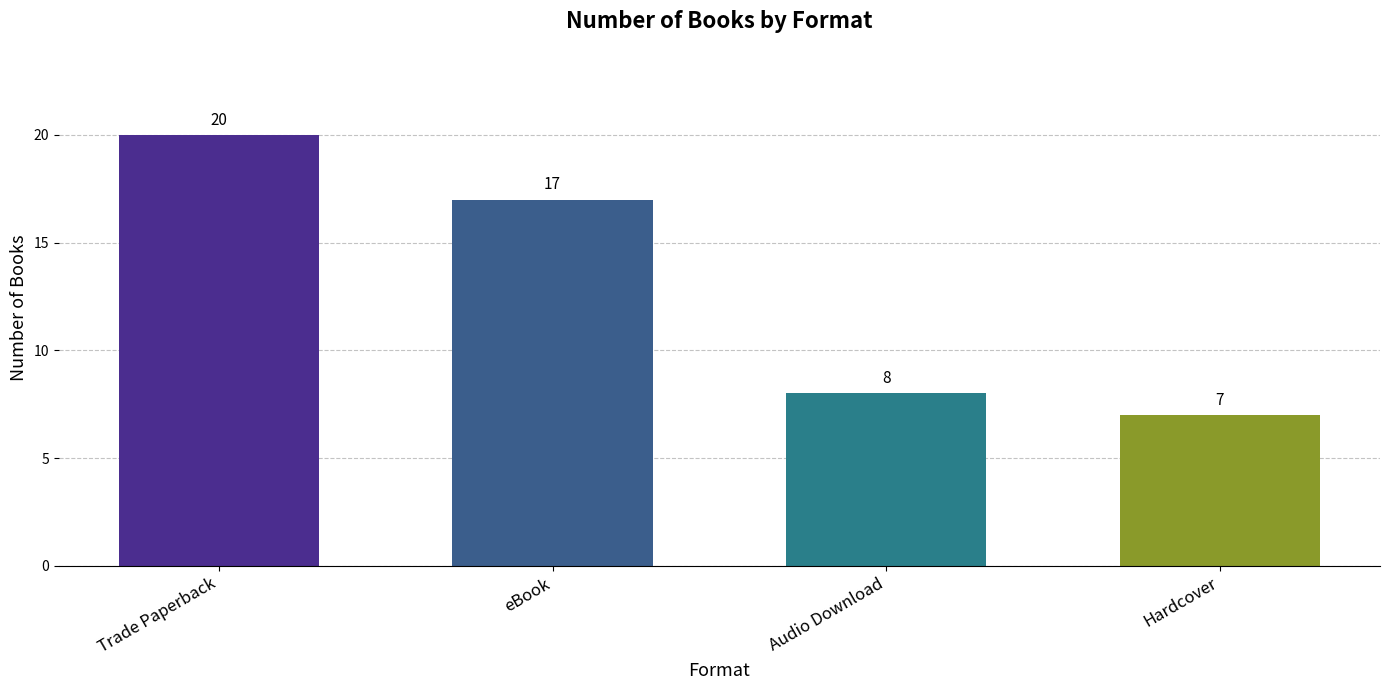

The value at Audio Download is 3. True or false?

False